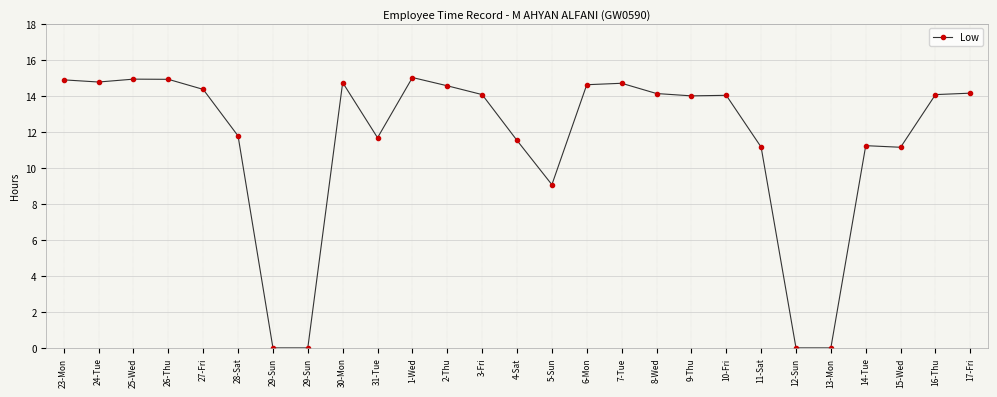

At which label does the data first exceed 14?

23-Mon